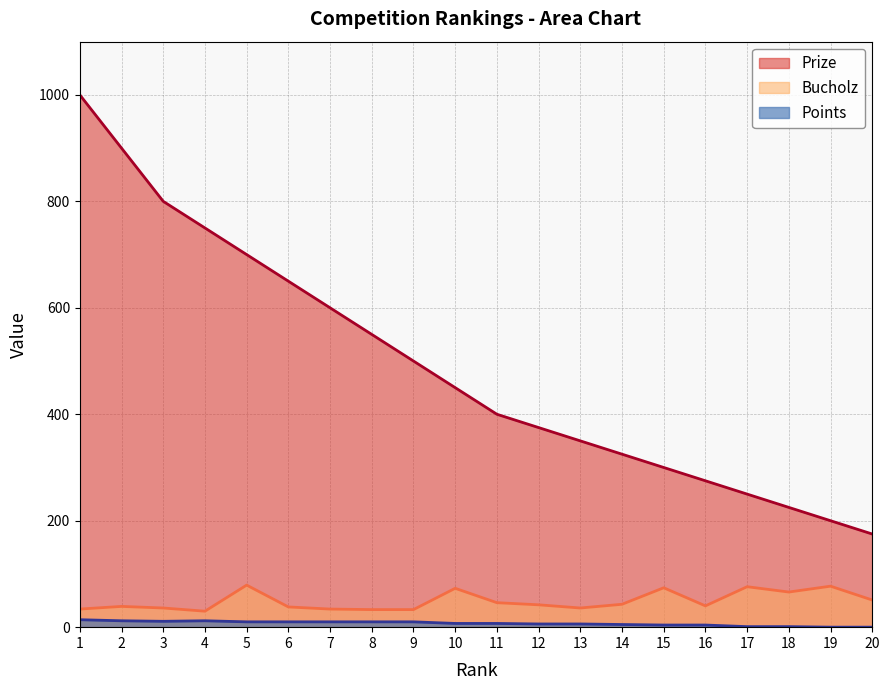

What is the difference between the second highest and minimum values in the Bucholz series?

47